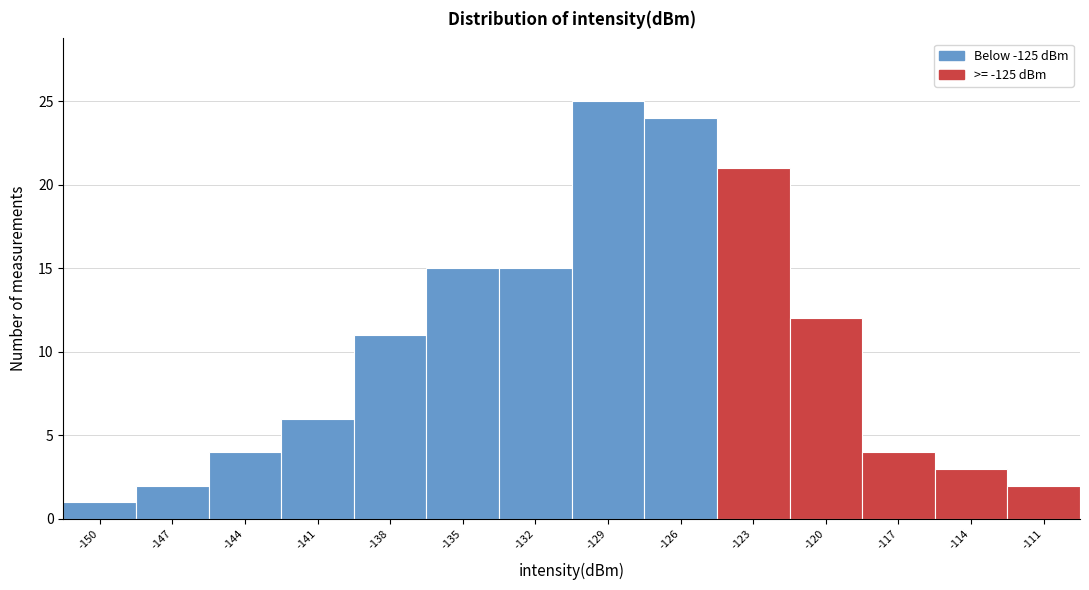

Reading left to right, list all the values displayed in this chart.

-150=1	-147=2	-144=4	-141=6	-138=11	-135=15	-132=15	-129=25	-126=24	-123=21	-120=12	-117=4	-114=3	-111=2